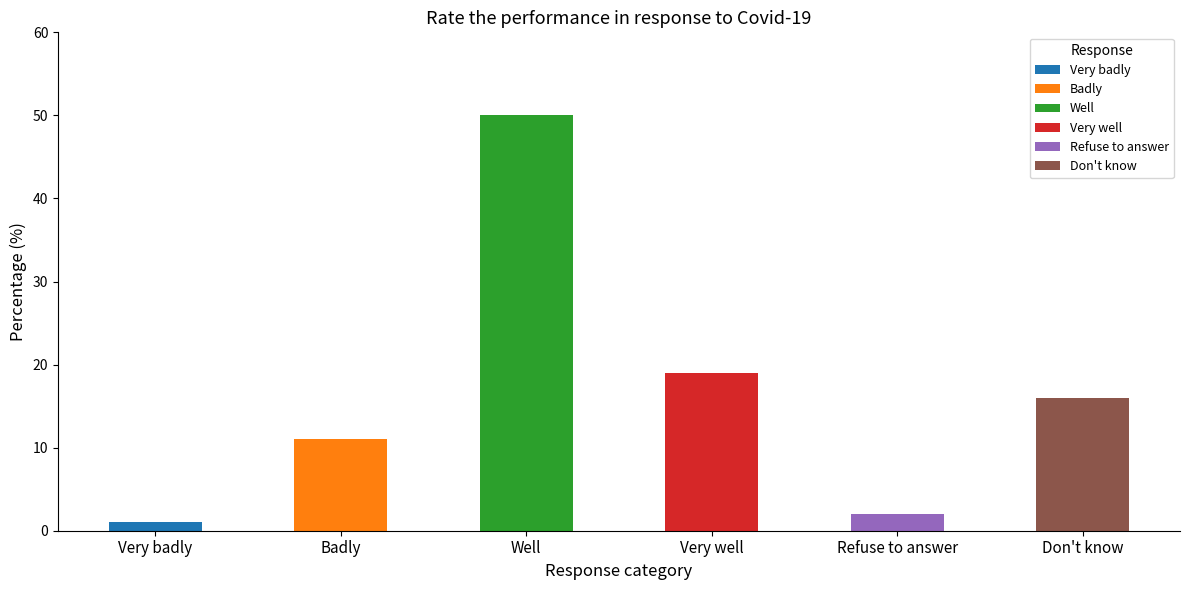

List the labels in order of value, largest first.

Well, Very well, Don't know, Badly, Refuse to answer, Very badly